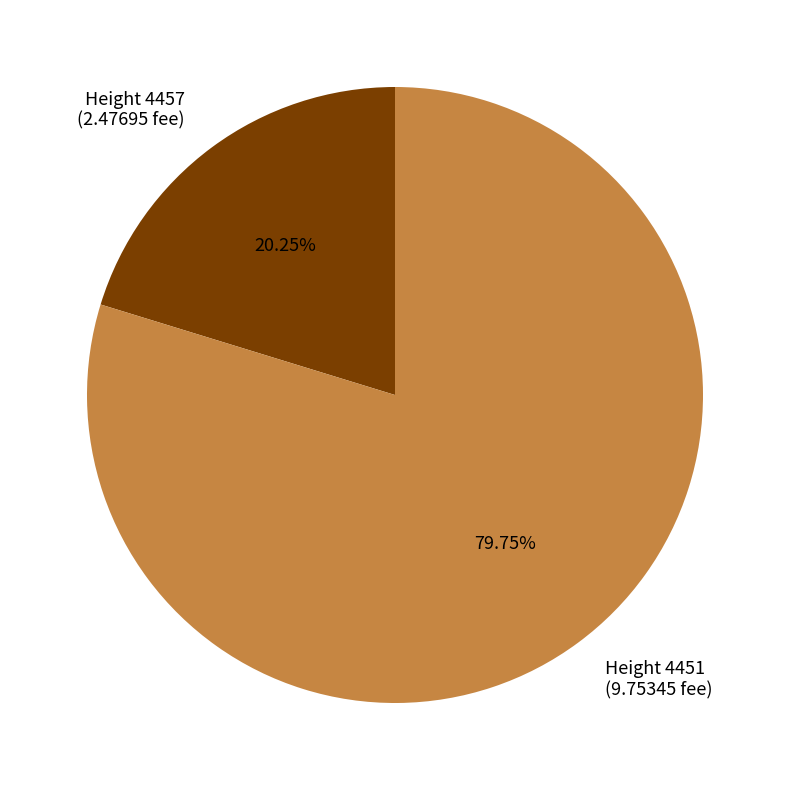

Rank the categories by value from highest to lowest.

Height 4451 (9.75345 fee), Height 4457 (2.47695 fee)